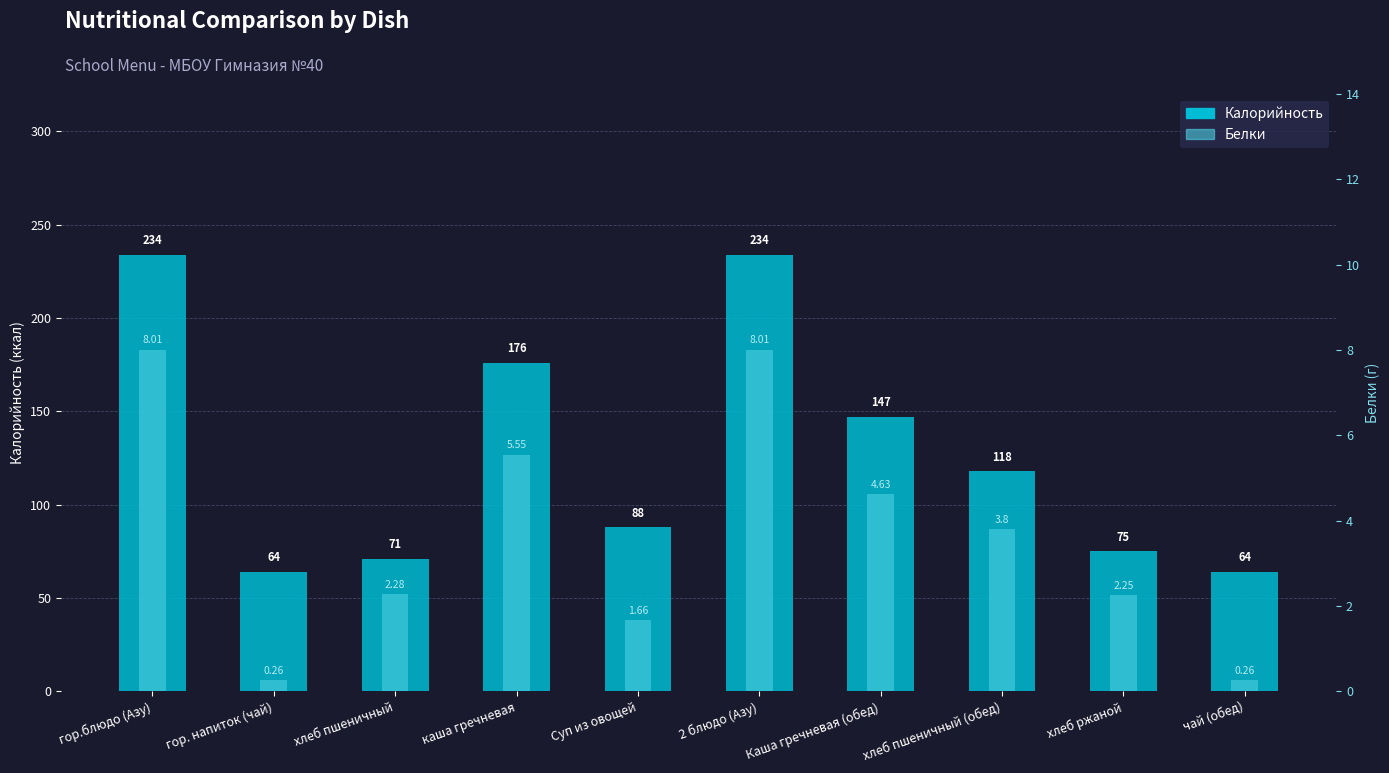

What is the total value across all series at хлеб пшеничный?

73.3